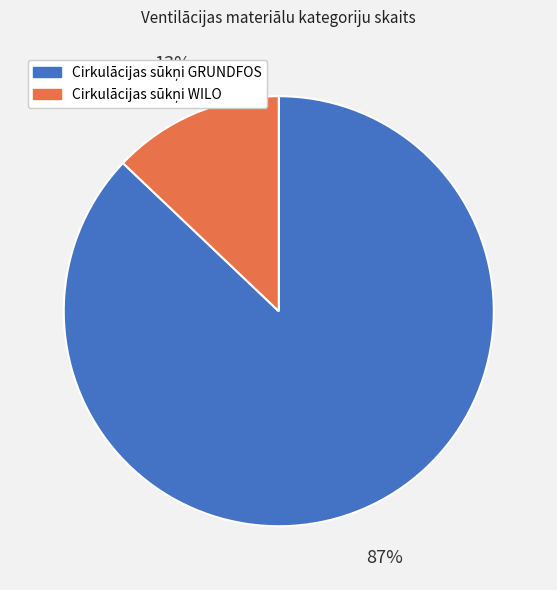

Does any single category account for the majority?

Yes